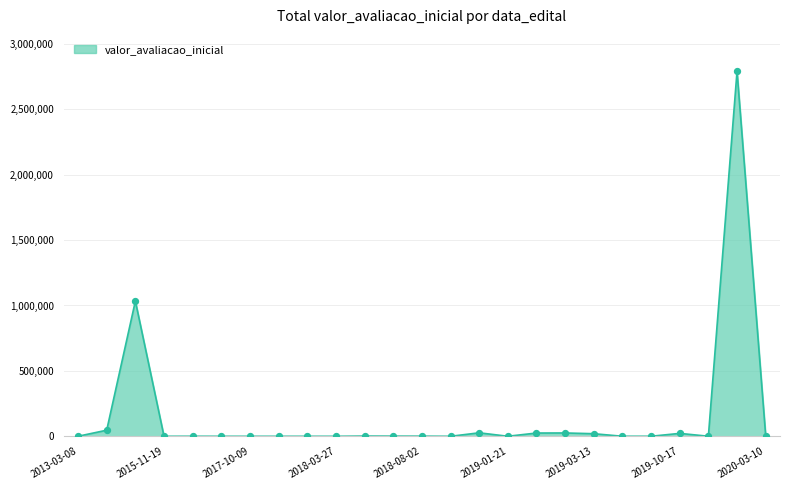

What is the maximum value shown in the chart?

2789700.0